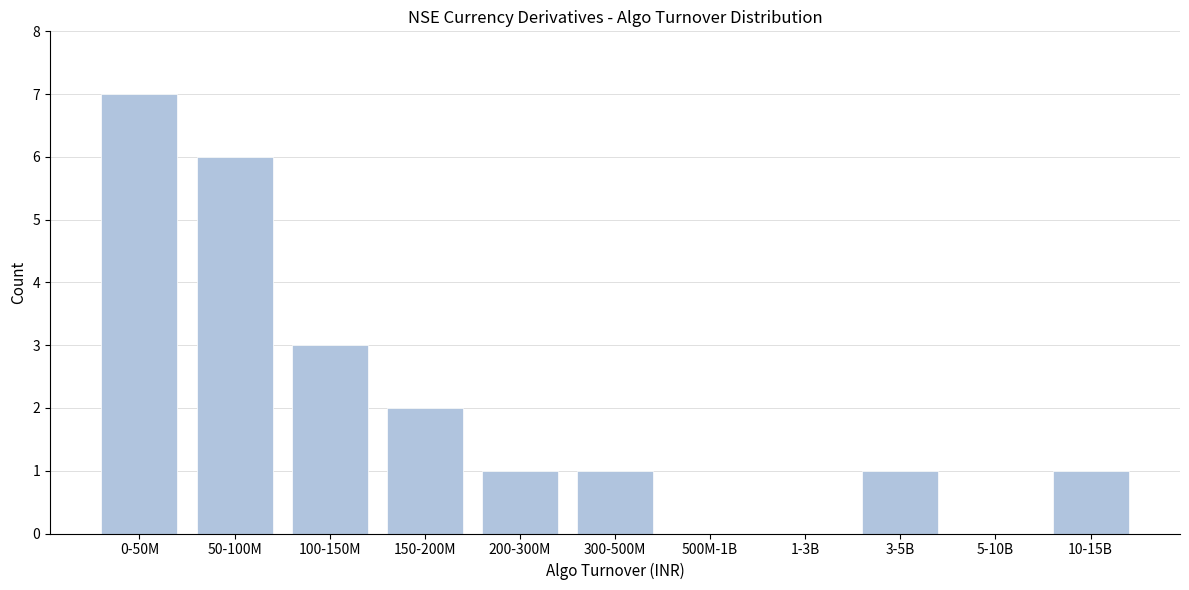

Reading left to right, extract all data points from this chart.

0-50M=7	50-100M=6	100-150M=3	150-200M=2	200-300M=1	300-500M=1	500M-1B=0	1-3B=0	3-5B=1	5-10B=0	10-15B=1